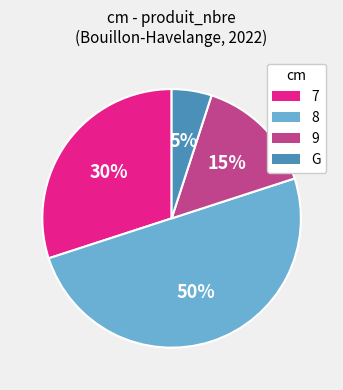

Do 7 and G together represent more than half of the pie?

No